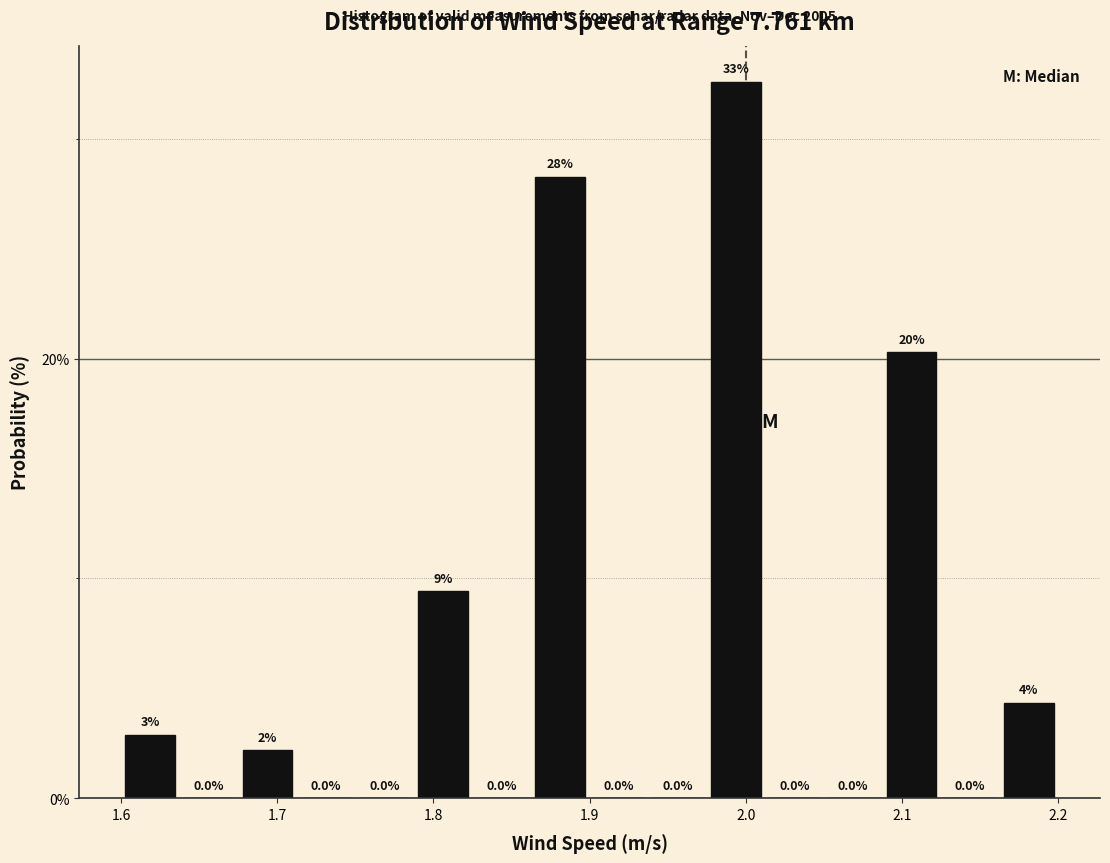

Read against the x-axis, roughly where is the centre of the tallest bar?

1.99